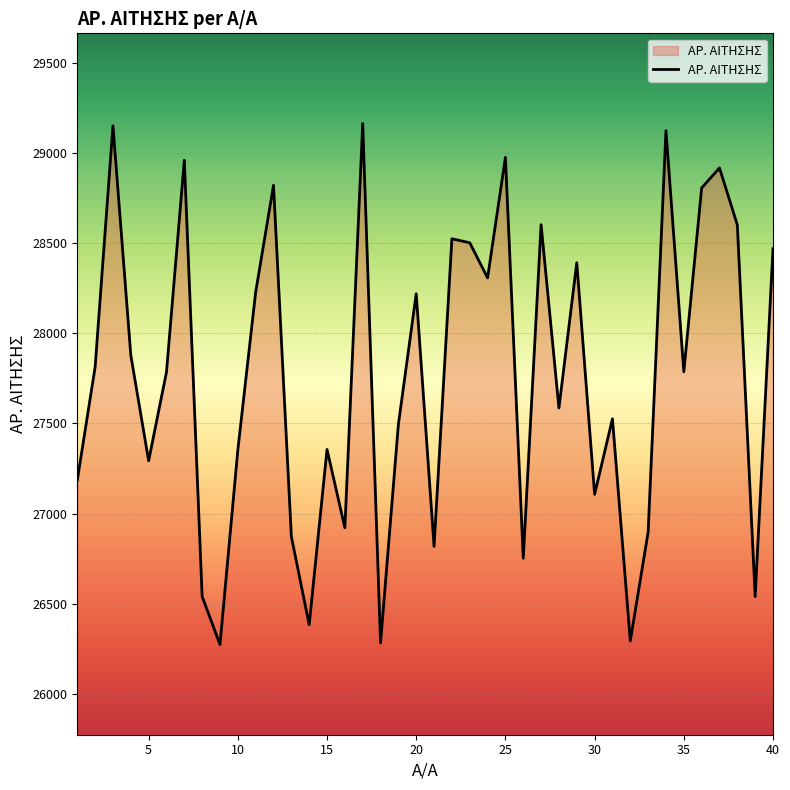

Does the chart have visible grid lines?

Yes